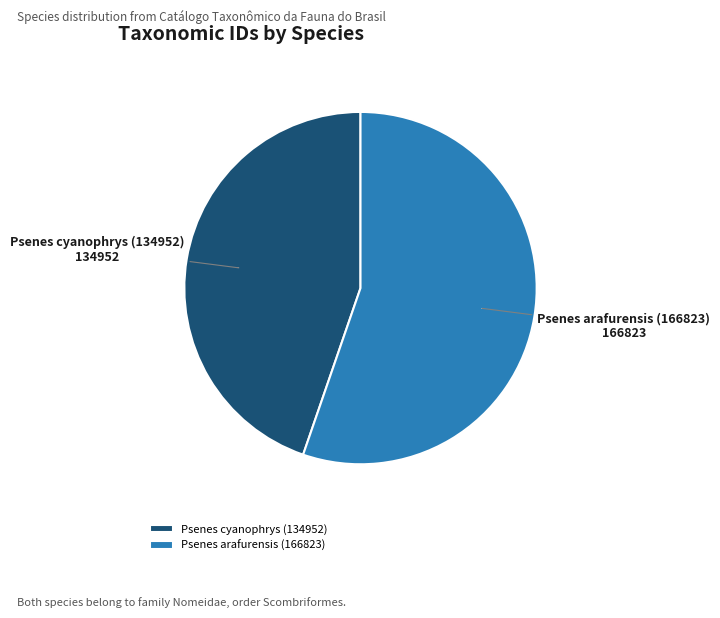

How many slices are in this pie chart?

2